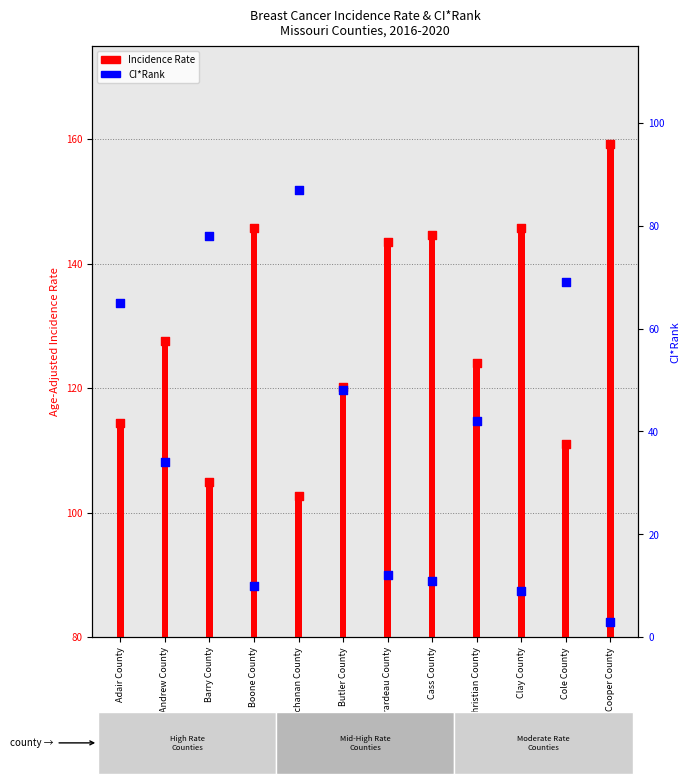

At how many categories does at least one series exceed 11?

12